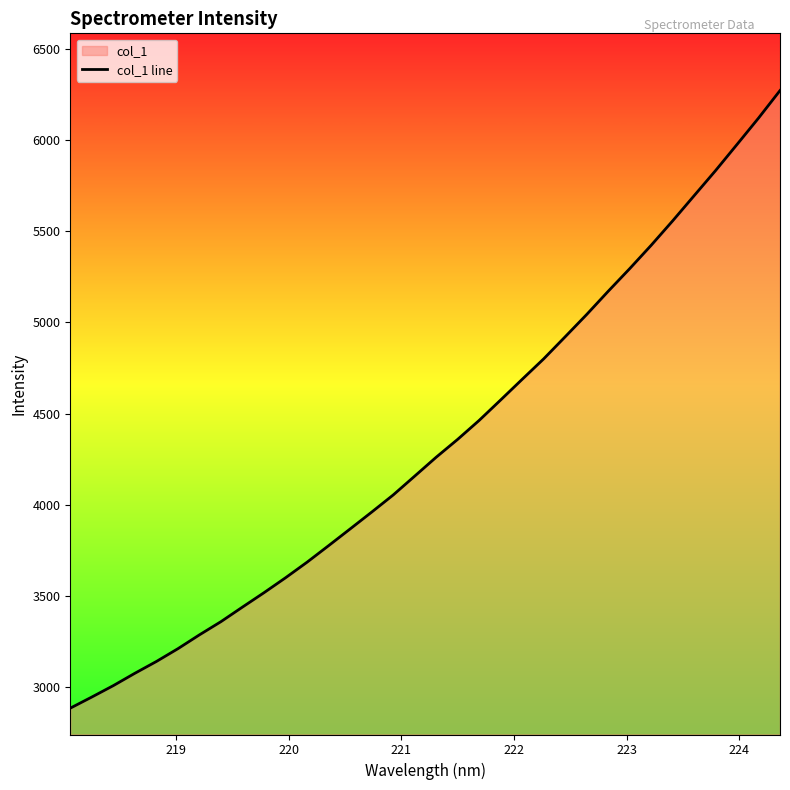

True or false: there are more than 0 points higher than both neighbors.

False